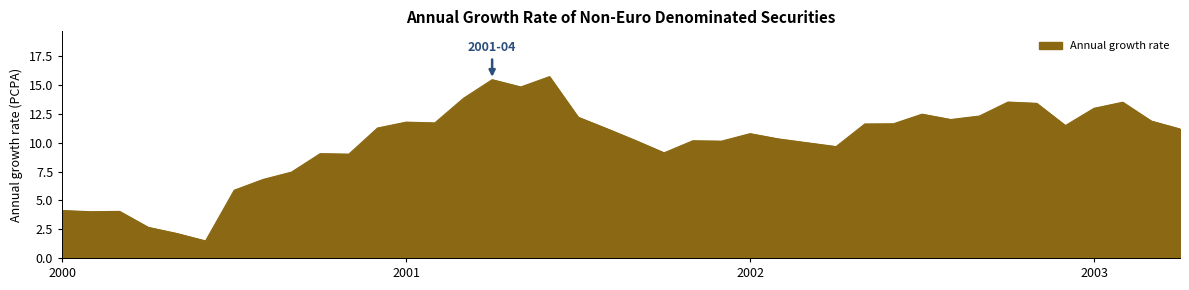

What is the difference between the second highest and minimum values?

14.0